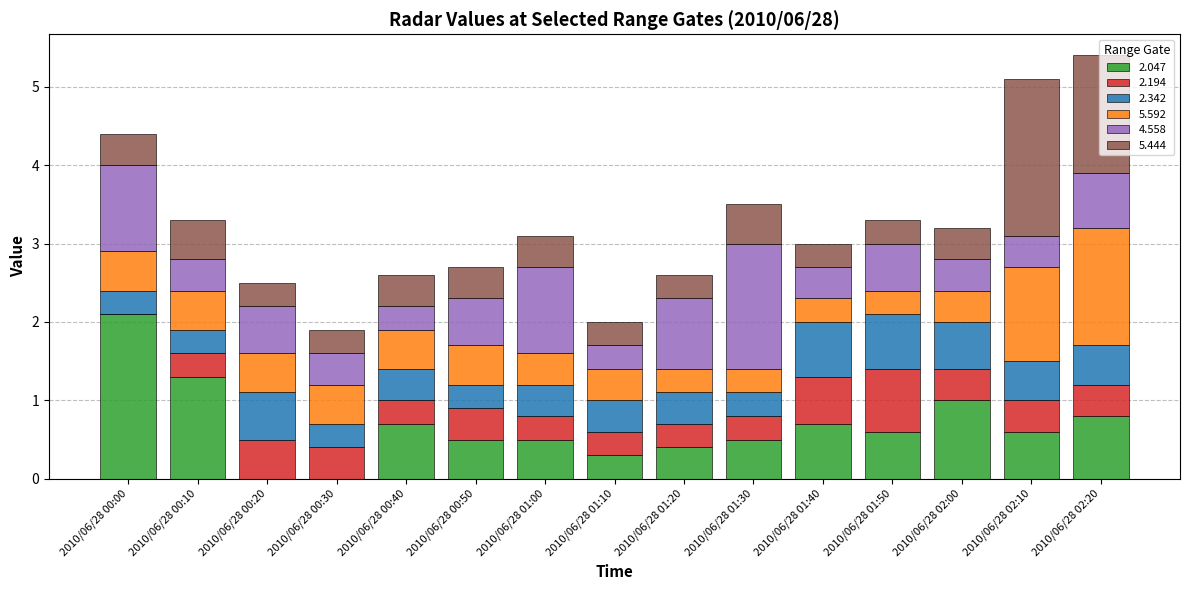

True or false: 2.047 has a value of 0.0 at 2010/06/28 00:30.

True